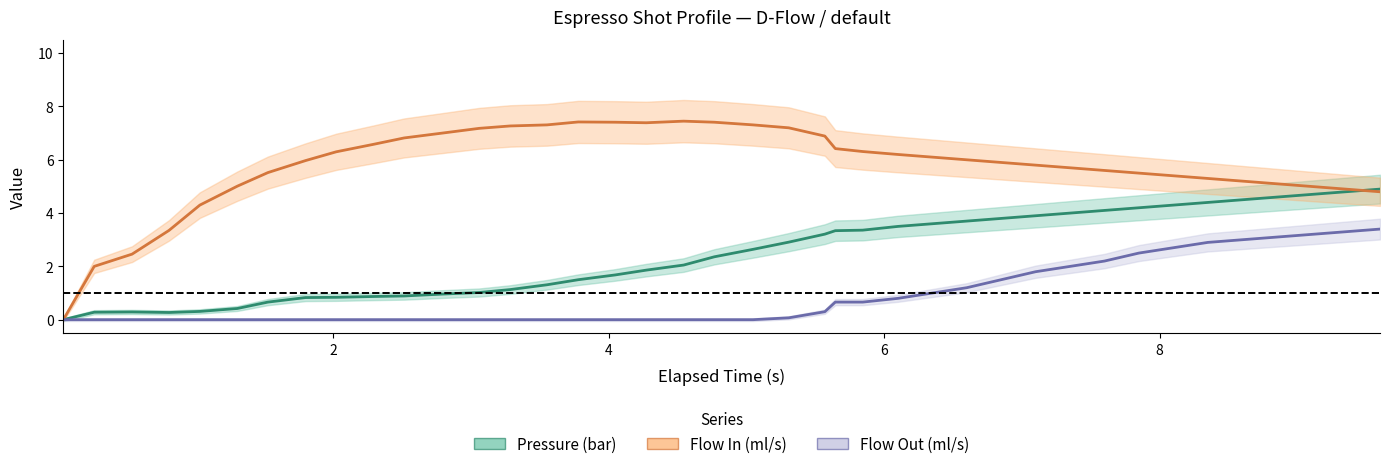

True or false: Flow Out (ml/s) (center) and Flow In (ml/s) (center) intersect in this chart.

False